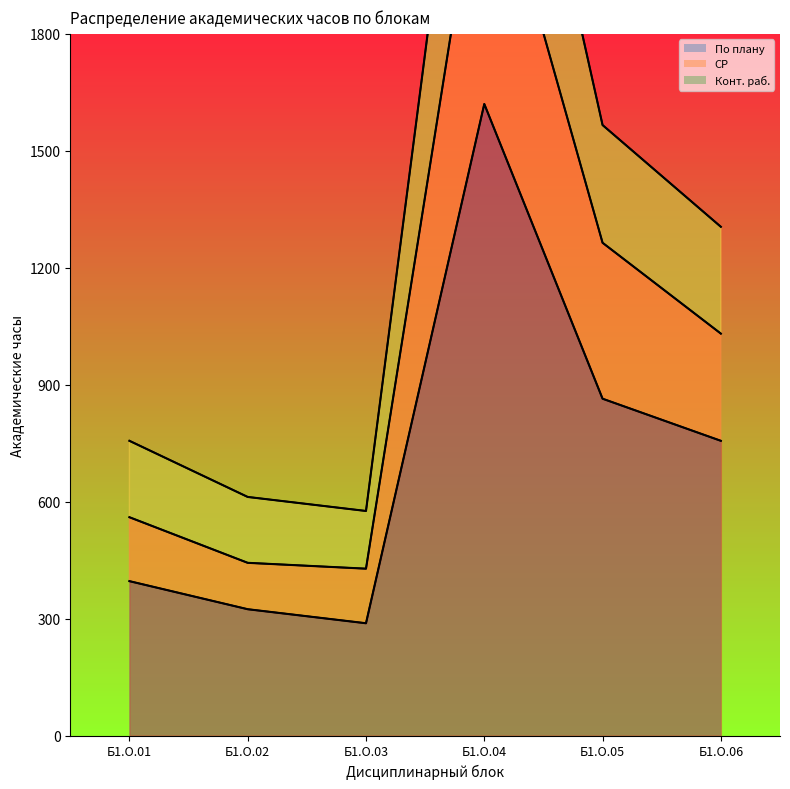

Reading left to right, transcribe all the data shown in this chart.

По плану: 396	324	288	1620	864	756
СР: 560	443	428	2339	1264	1031
Конт. раб.: 756	612	576	2925	1566	1305